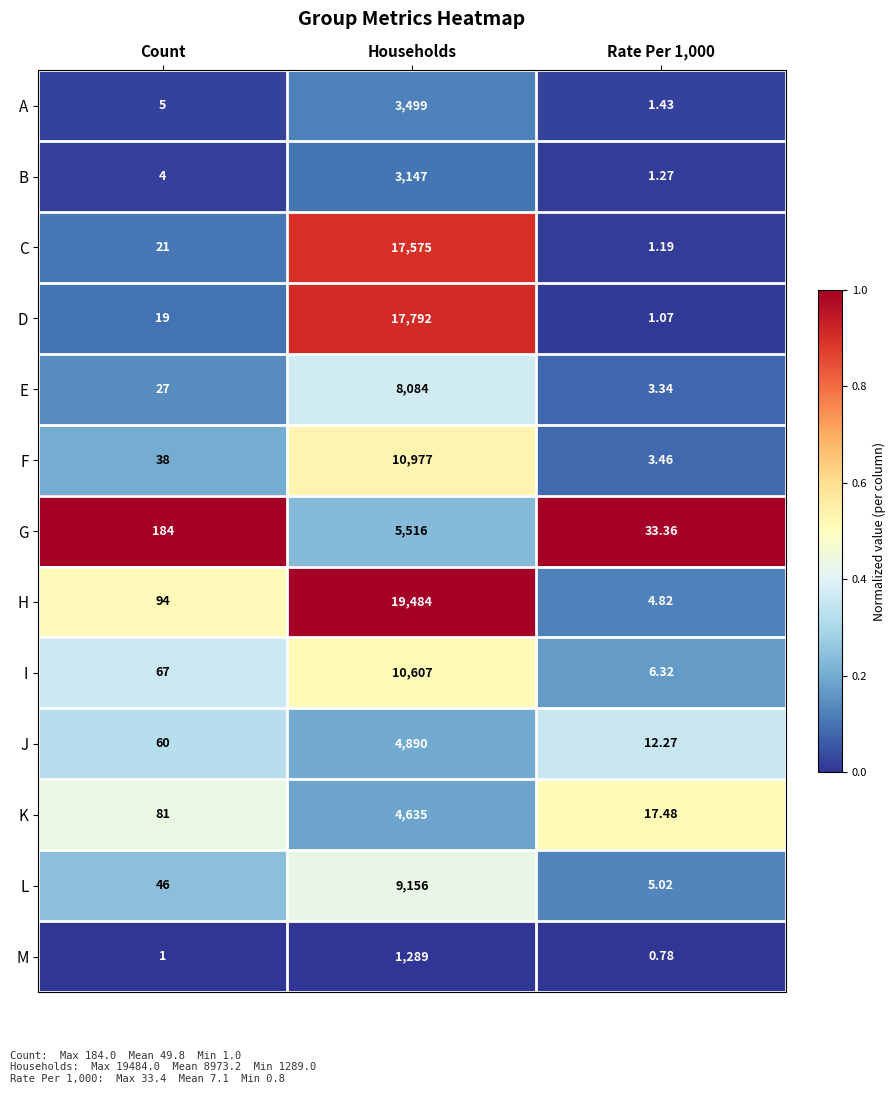

At Count, list the series in order from smallest to largest.

M, B, A, D, C, E, F, L, J, I, K, H, G